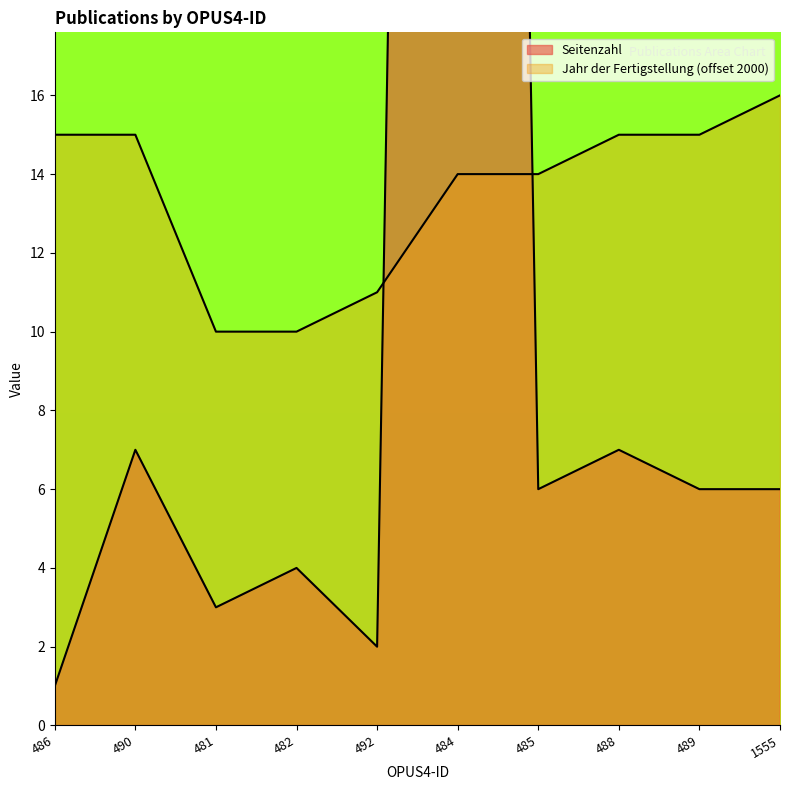

How many data points in Jahr der Fertigstellung are above 15?

1